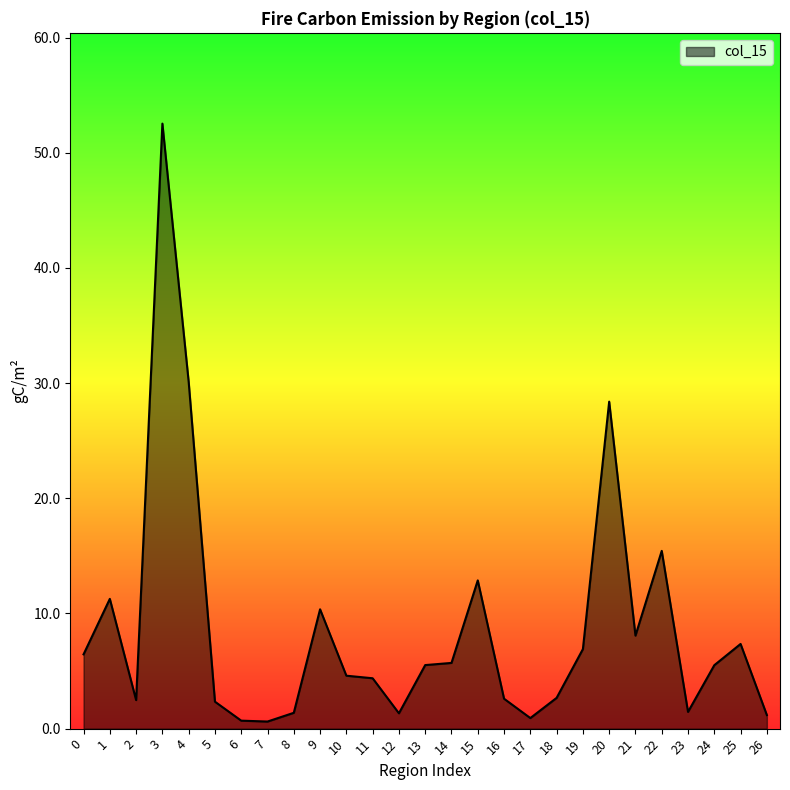

True or false: the data shows 1.2 at 26.

True